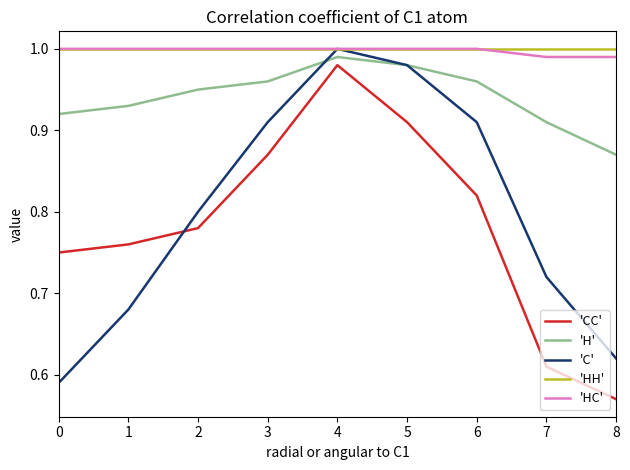

At which label is 'CC' closest to 0?

8